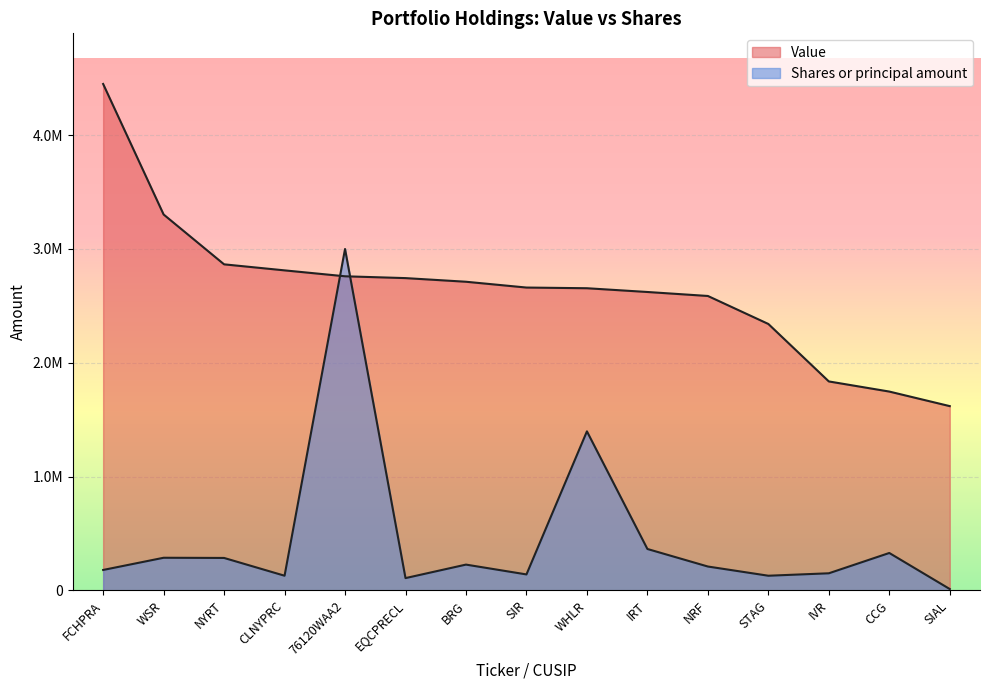

Is it true that Shares or principal amount equals 11652 at SIAL?

True